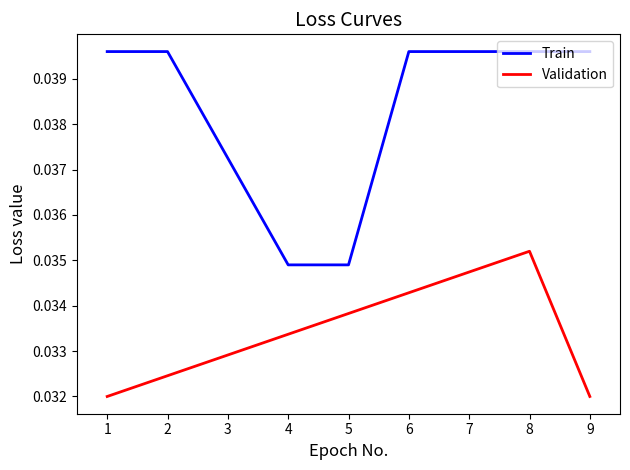

The Train series shows 0.1 at 3. True or false?

False